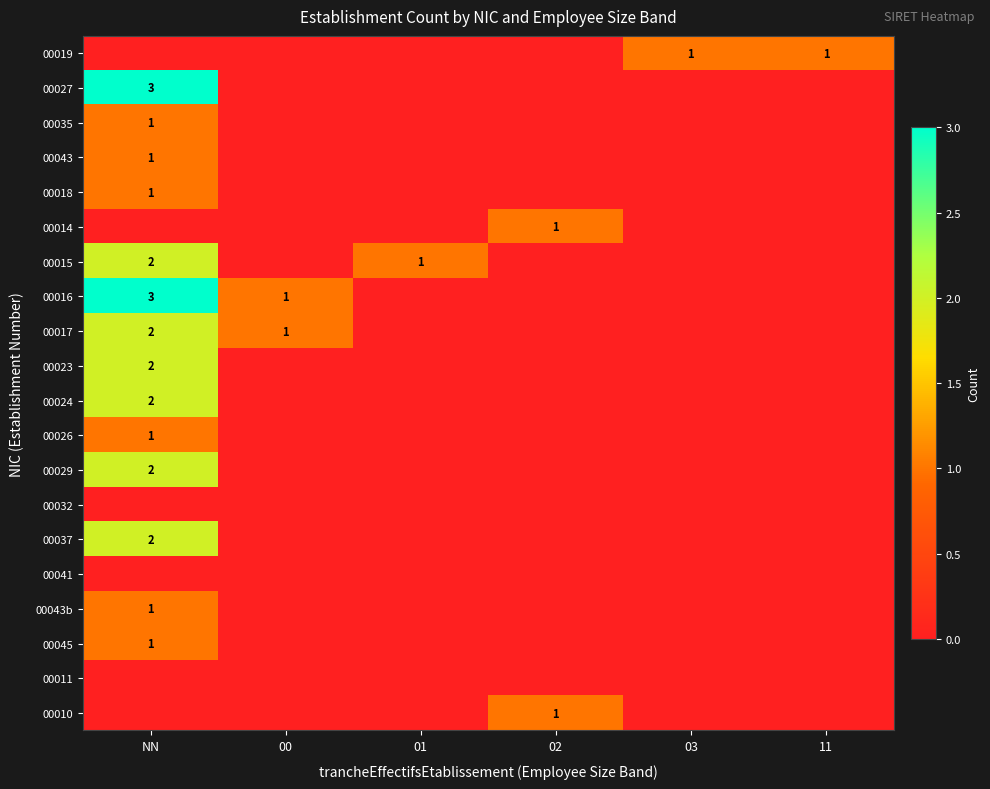

At how many categories does at least one series exceed 2?

1